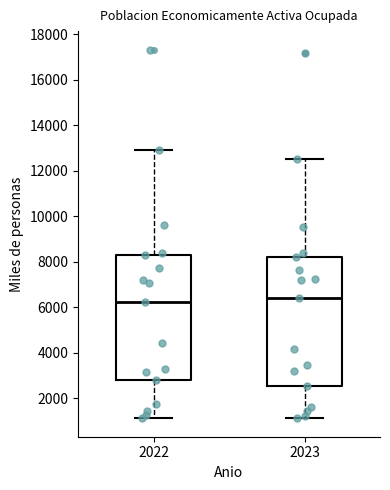

Reading left to right, read every box against the y-axis: the position of its median line, the range the box covers, and the ends of its whiskers. The values are not printed on the chart, so give them approximately, as read against the axis.

2022: median 6200, box 2800 to 8400, whiskers 1200 to 13000
2023: median 6400, box 2600 to 8200, whiskers 1200 to 12600